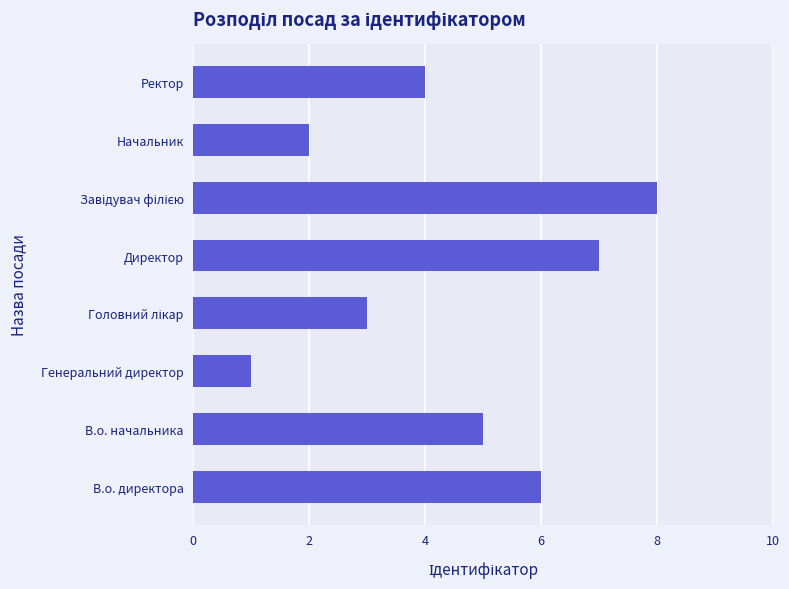

What is the change in value from В.о. начальника to Директор?

+2